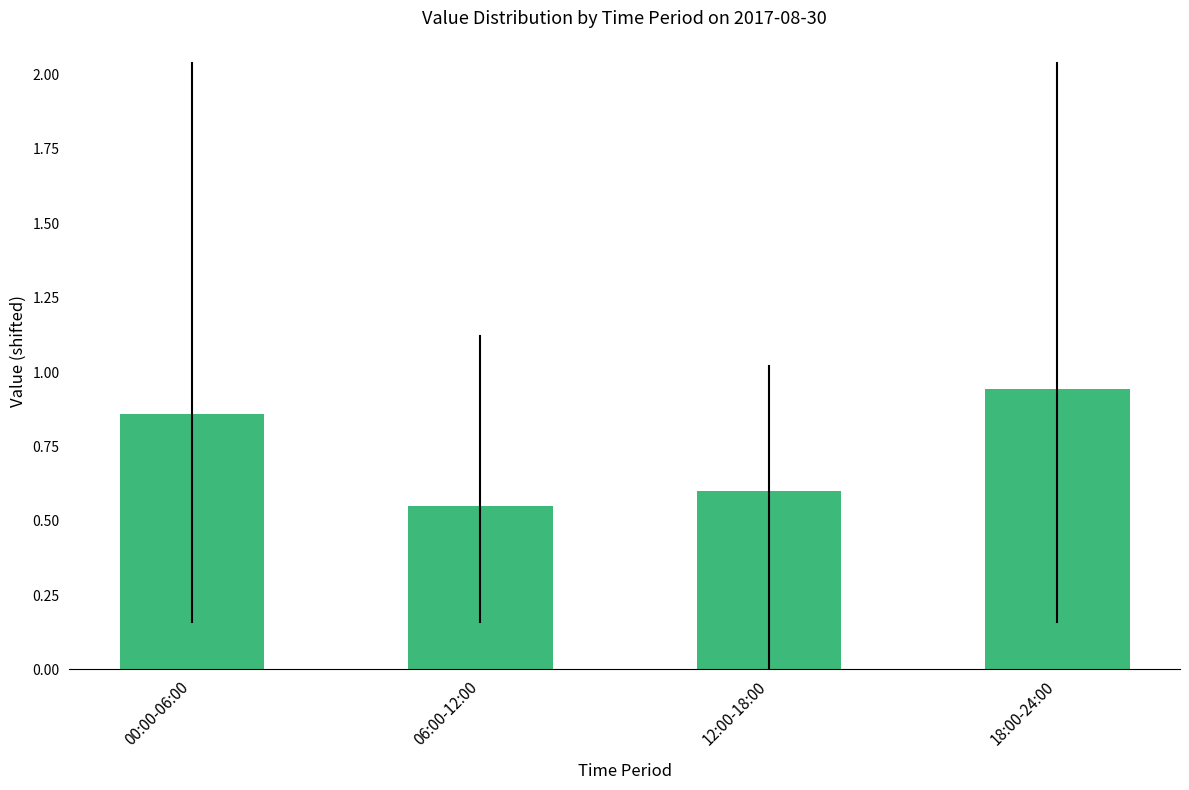

What is the label of the 2nd bar from the right?

12:00-18:00